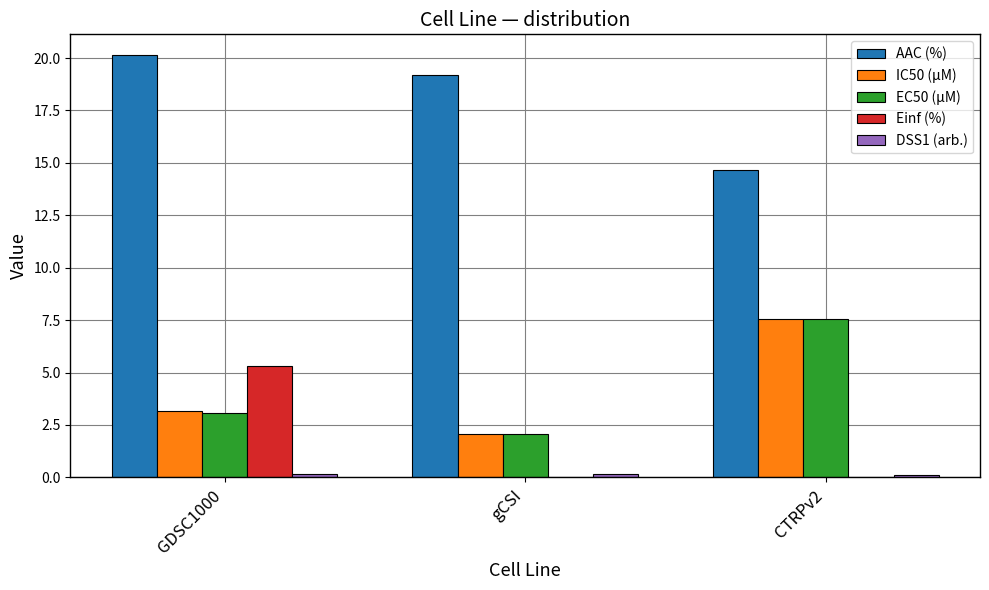

How many groups of bars are there?

3